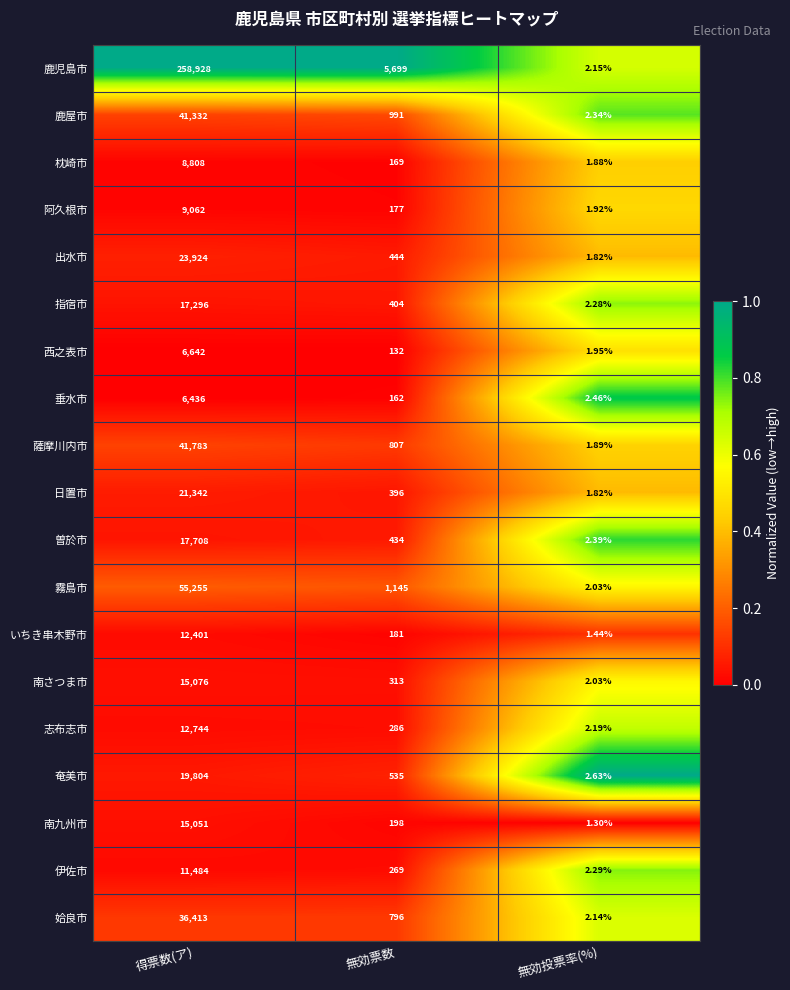

Which category has the highest value across all series?

得票数(ア)